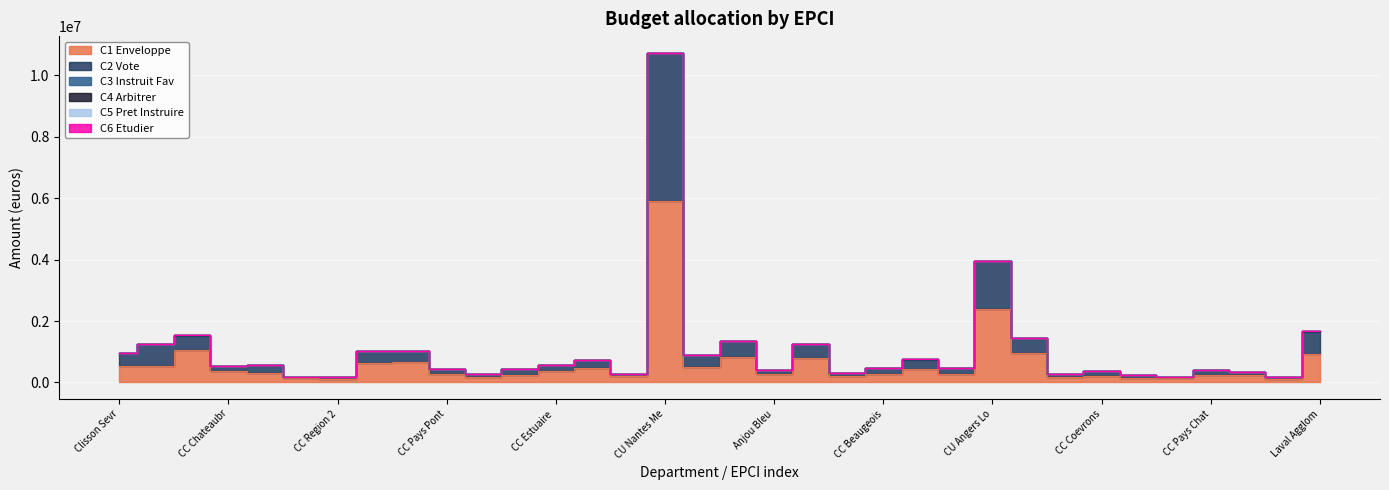

How many interior local peaks does the C1 Enveloppe series have?

10